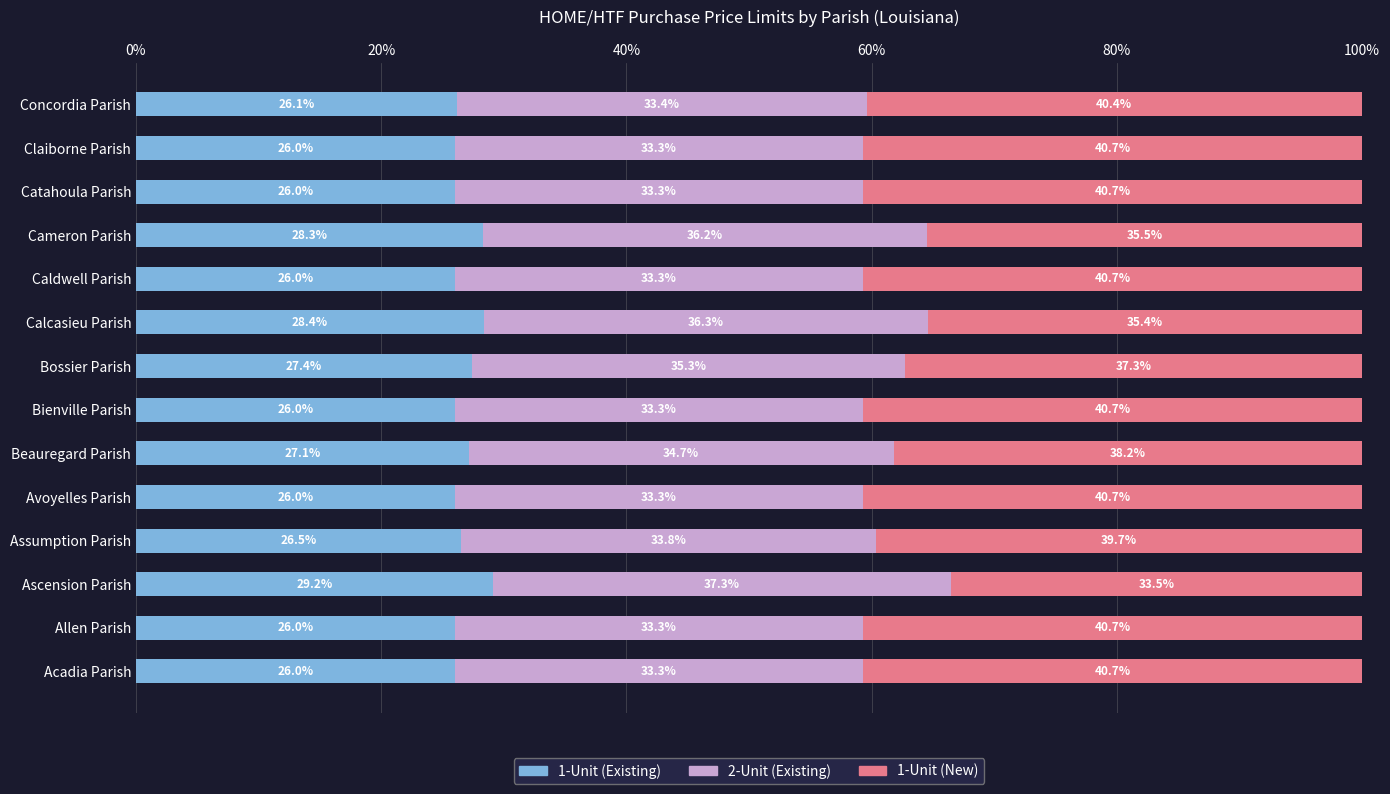

Is it true that 1-Unit (Existing) equals 28.4 at Calcasieu Parish?

True